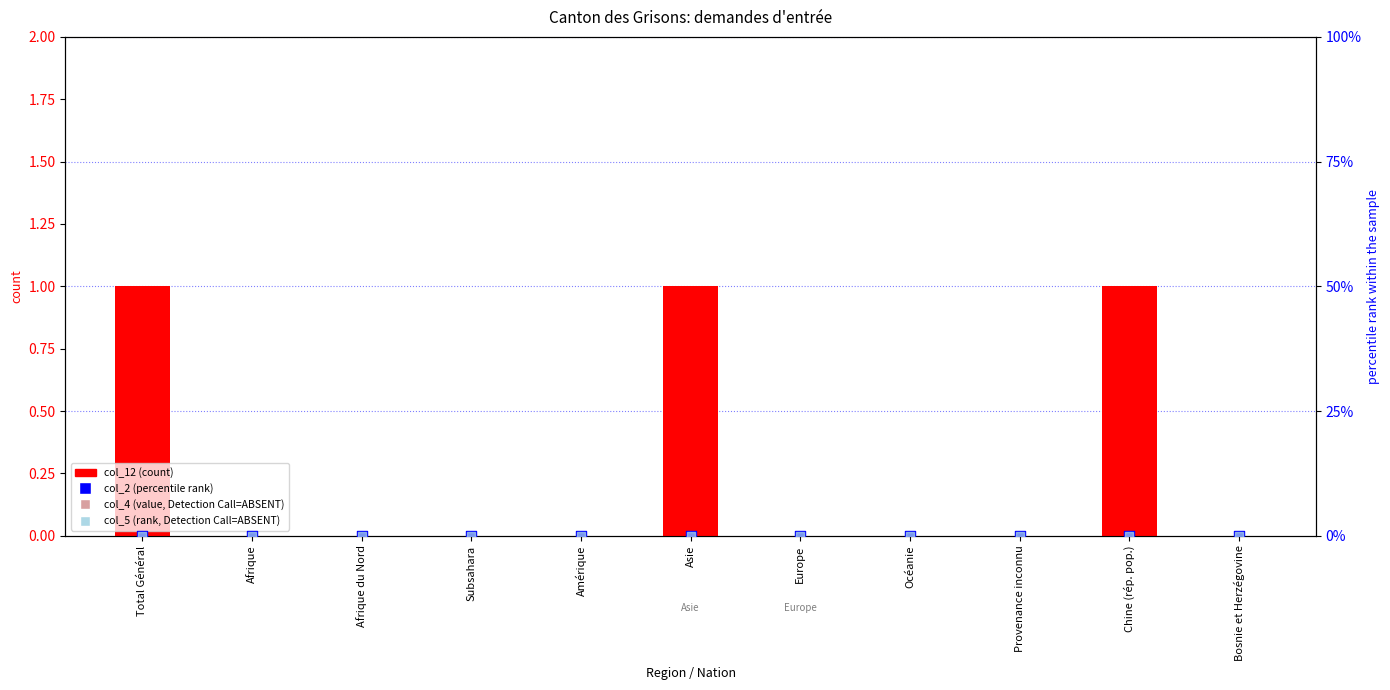

Is the value of col_4 (value, absent) at Afrique greater than the value of col_12 (count) at Asie?

No